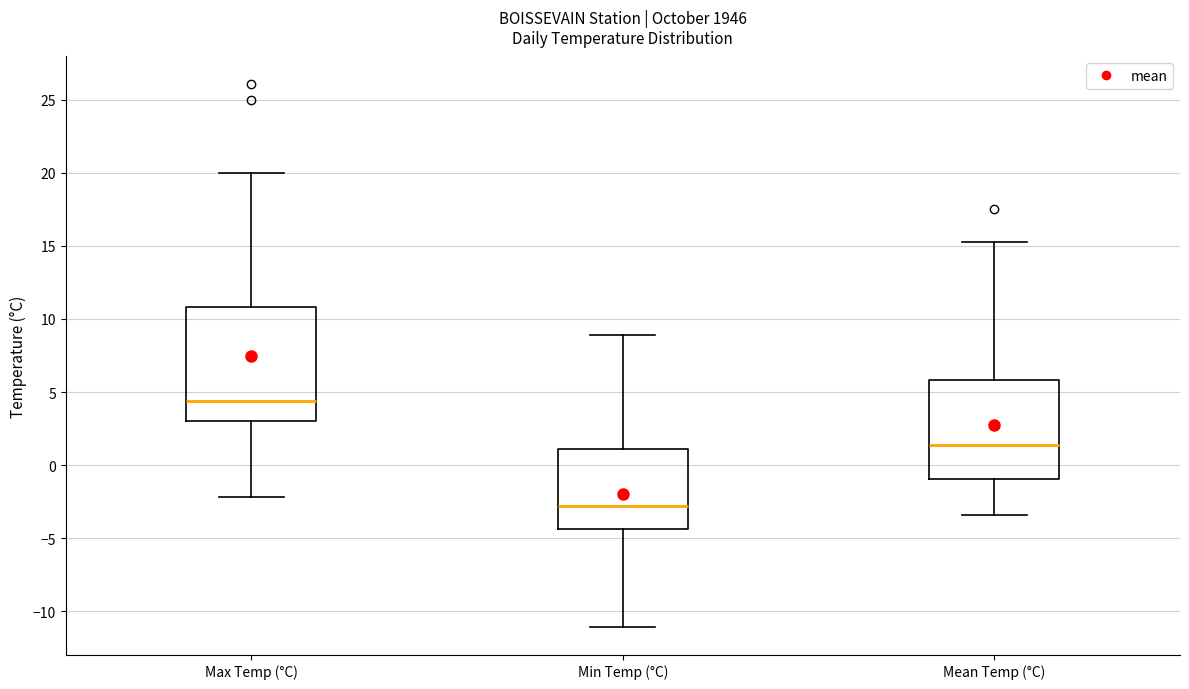

Where is the lower edge of the box for Min Temp (°C) on the y-axis? The values are not printed on the chart, so give them approximately, as read against the axis.

-4.5